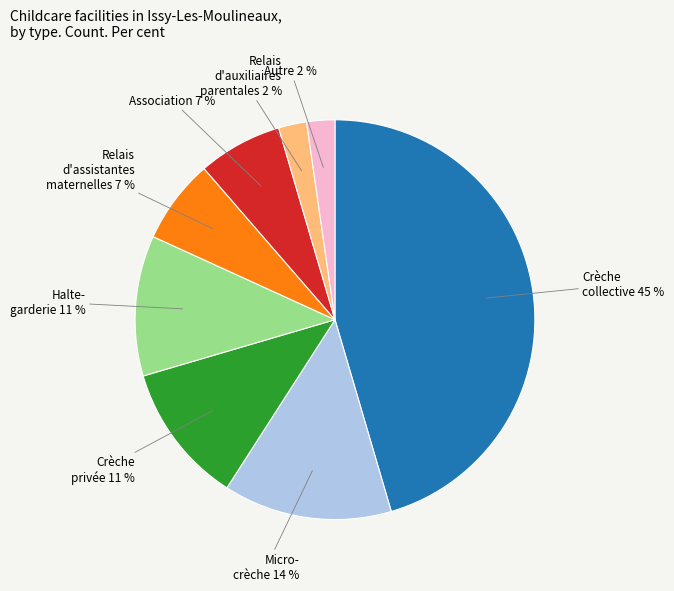

To the nearest percent, what is the difference between the largest and smallest slice percentages?

43%